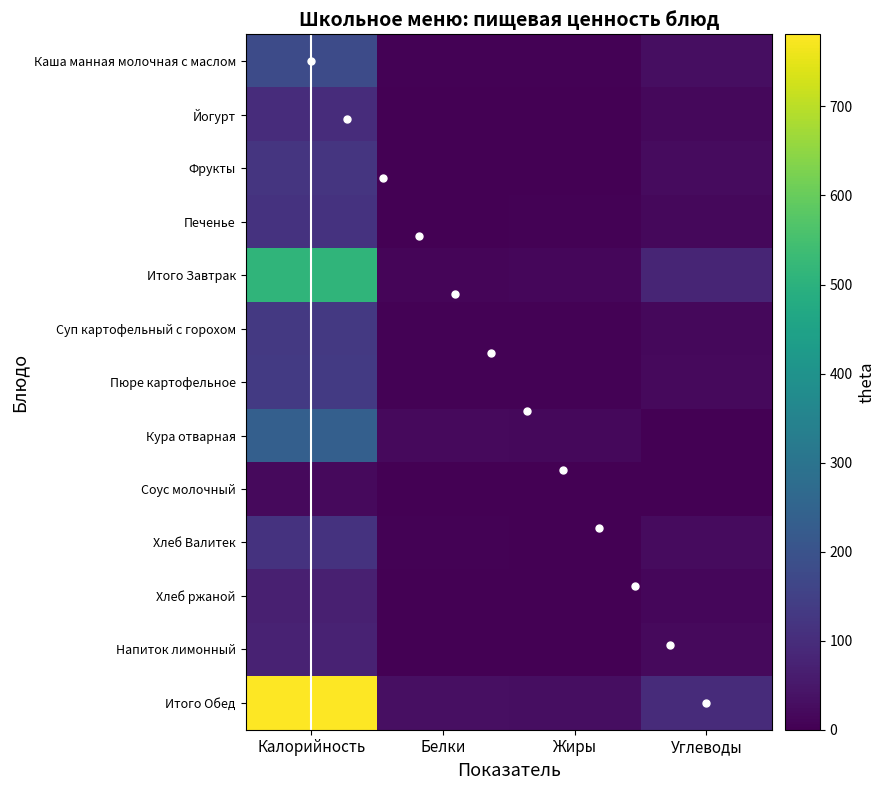

What is the difference between the maximum and minimum values in the Кура отварная series?

236.8